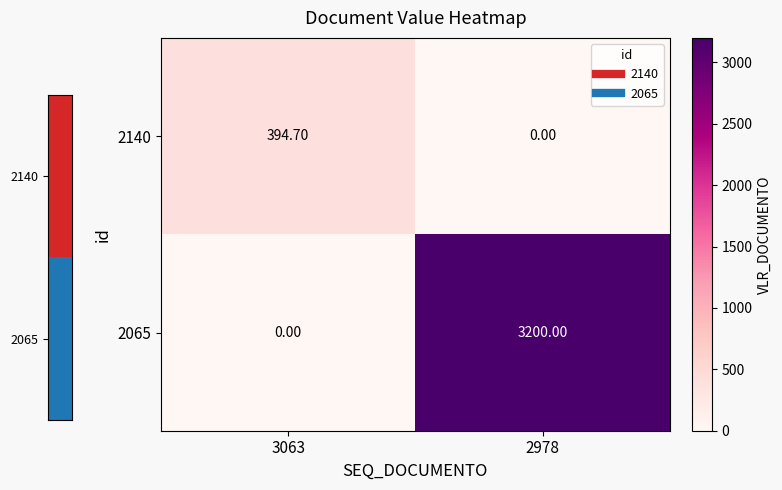

Count the number of categories in the chart.

2